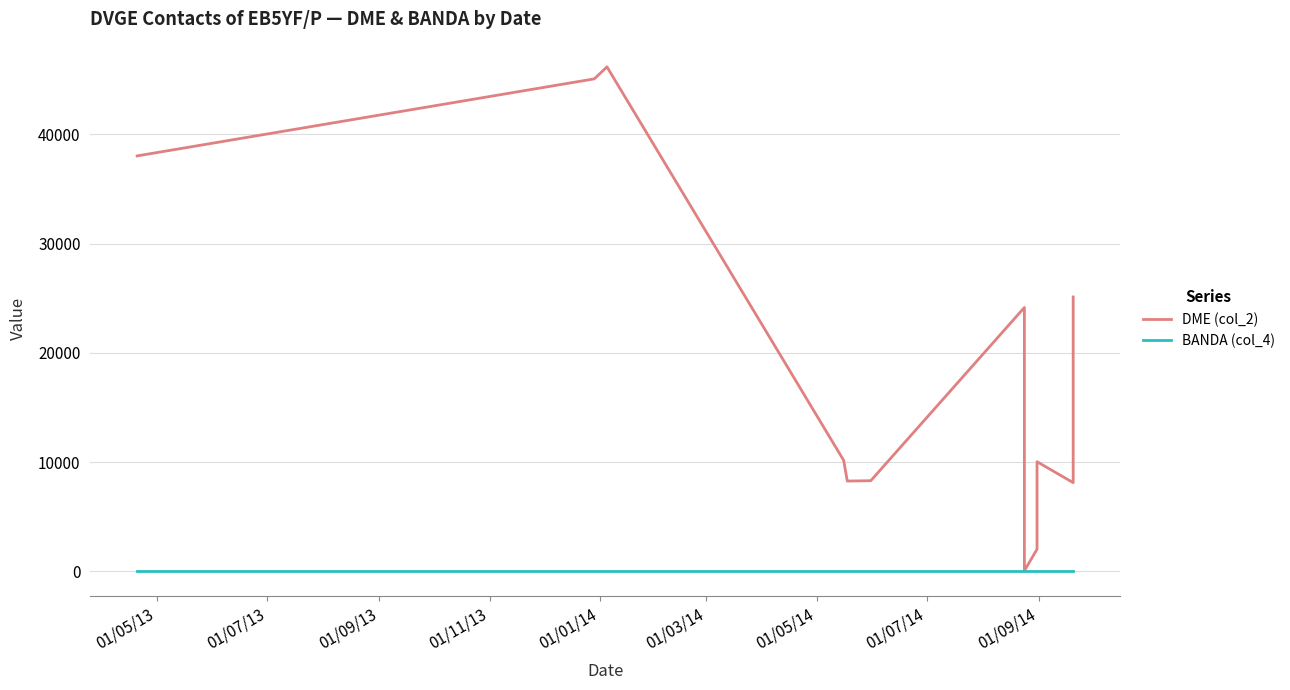

What are all the series names shown in the legend?

DME (col_2), BANDA (col_4)